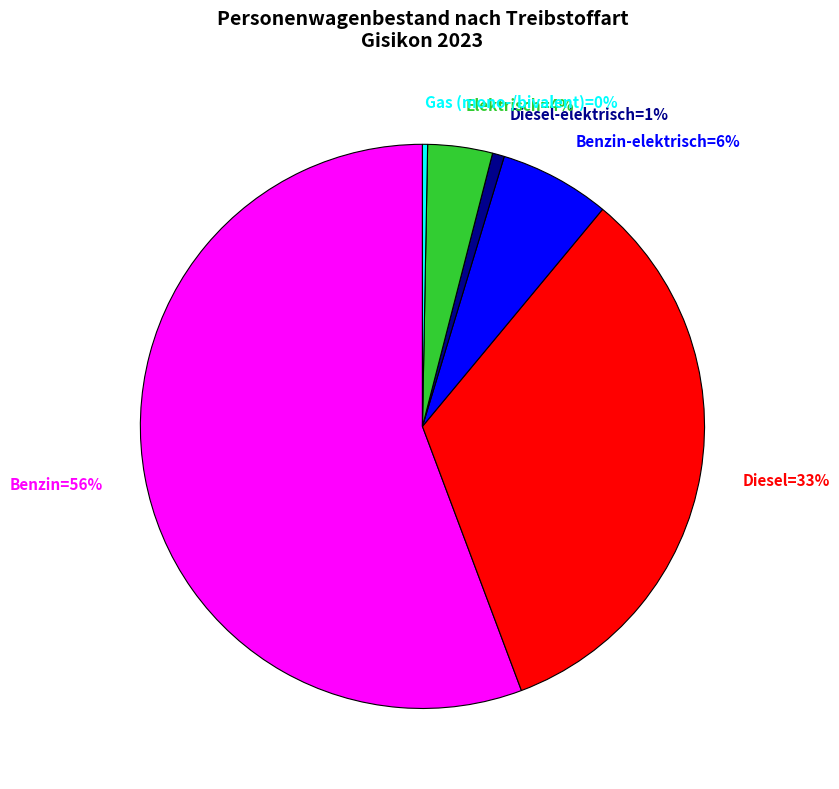

Is the sum of Benzin=56% and Diesel-elektrisch=1% greater than half?

Yes